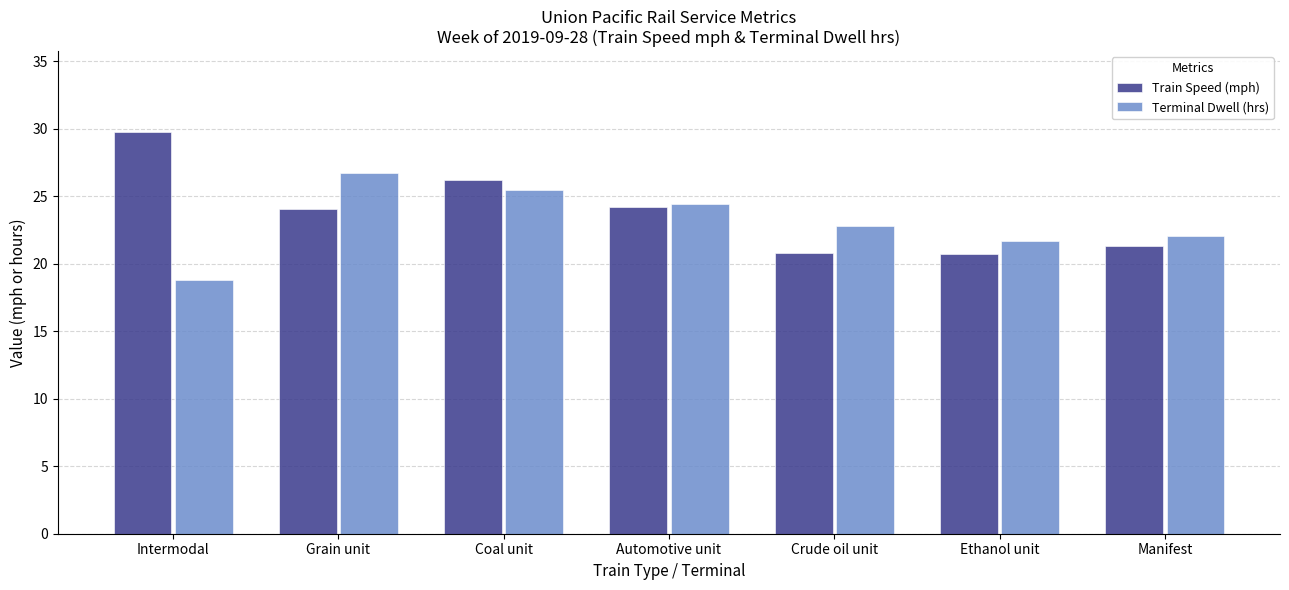

Rank the categories by Terminal Dwell (hrs) value from lowest to highest.

Intermodal, Ethanol unit, Manifest, Crude oil unit, Automotive unit, Coal unit, Grain unit